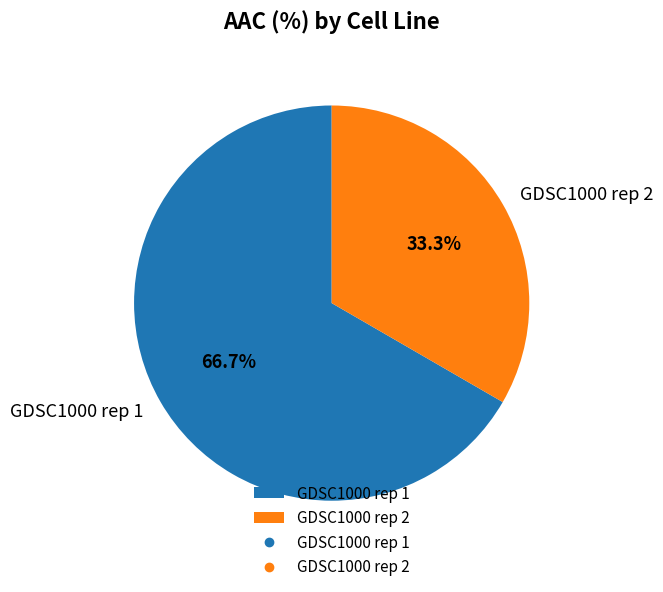

To the nearest percent, what portion does GDSC1000 rep 1 represent?

67%